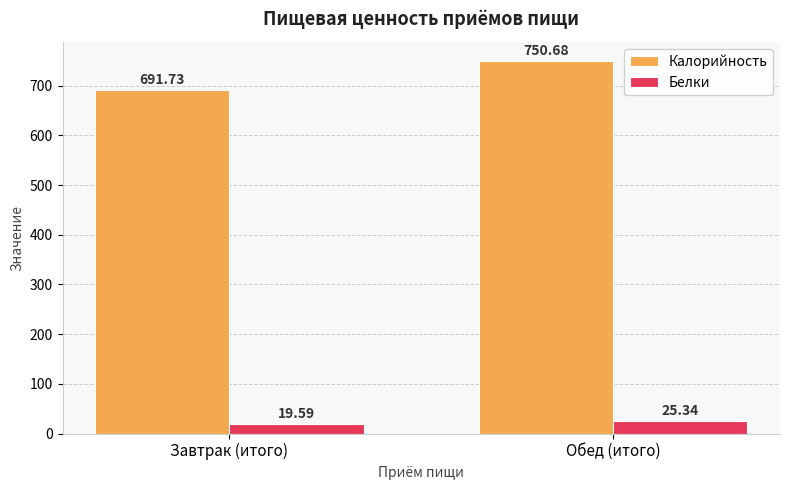

What is the value of the Калорийность bar at the 1st from the left?

691.7